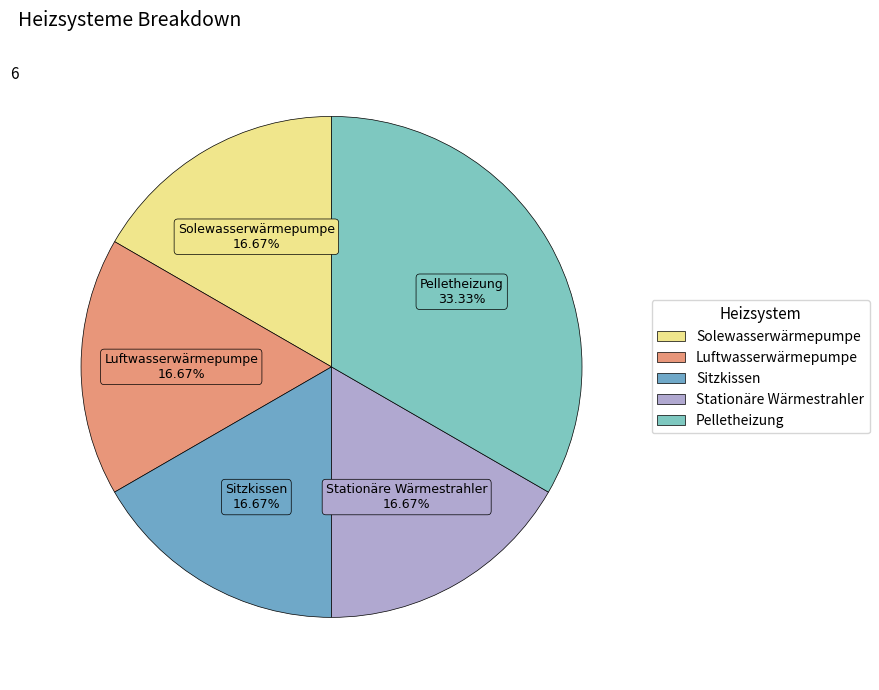

How many segments does this pie chart have?

5